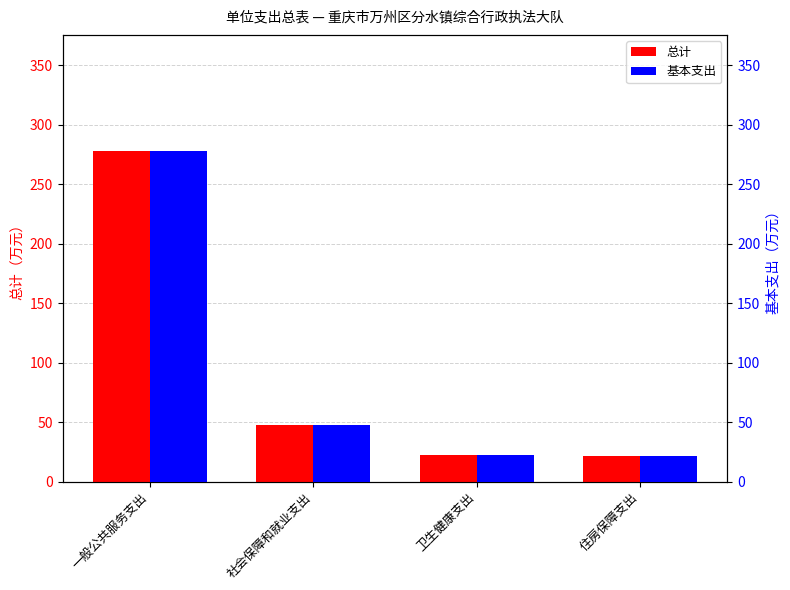

At 卫生健康支出, list the series in order from largest to smallest.

总计, 基本支出